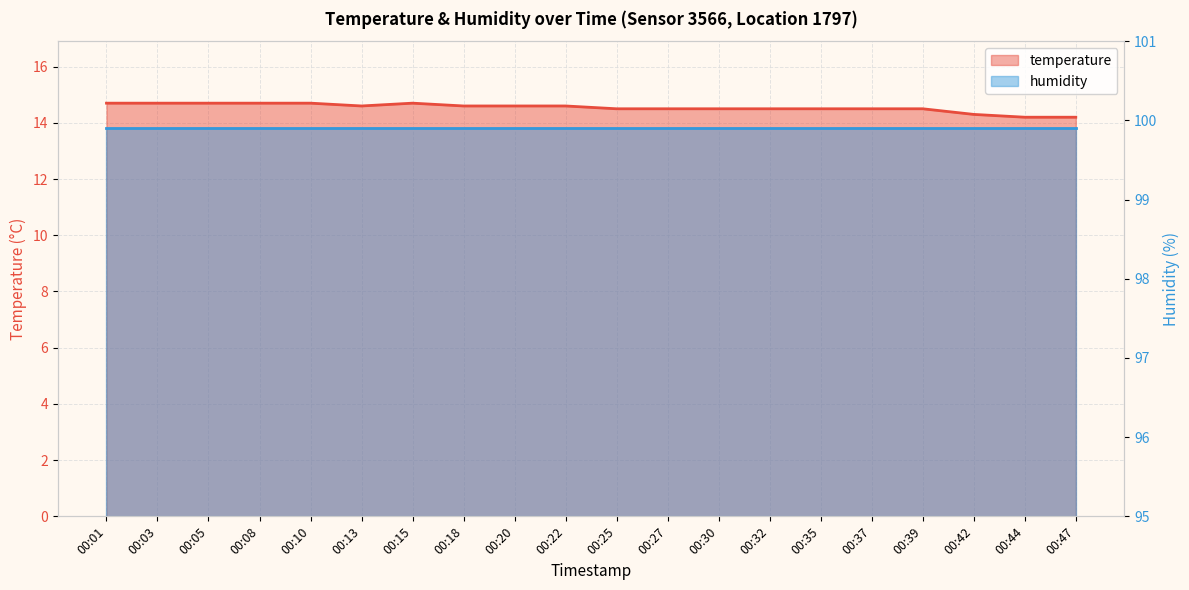

Reading right to left, extract all data points from this chart.

00:47=14.2	00:44=14.2	00:42=14.3	00:39=14.5	00:37=14.5	00:35=14.5	00:32=14.5	00:30=14.5	00:27=14.5	00:25=14.5	00:22=14.6	00:20=14.6	00:18=14.6	00:15=14.7	00:13=14.6	00:10=14.7	00:08=14.7	00:05=14.7	00:03=14.7	00:01=14.7